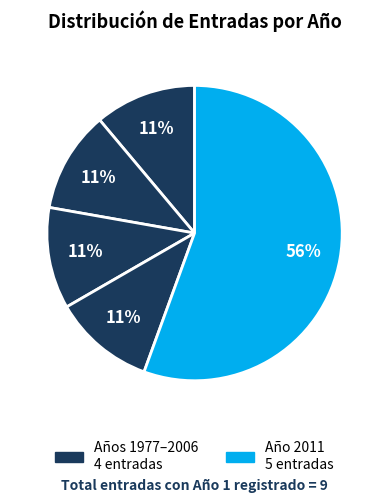

Count the number of slices in the pie.

5